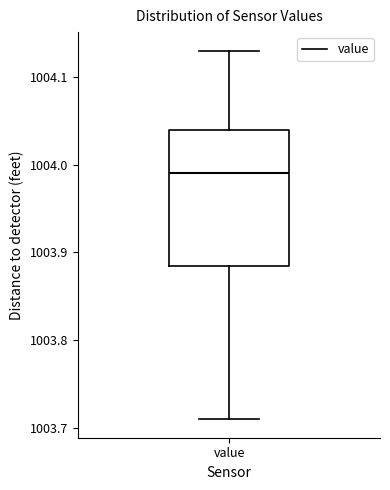

Where does the median line of the box for value sit on the y-axis? The values are not printed on the chart, so give them approximately, as read against the axis.

1003.99